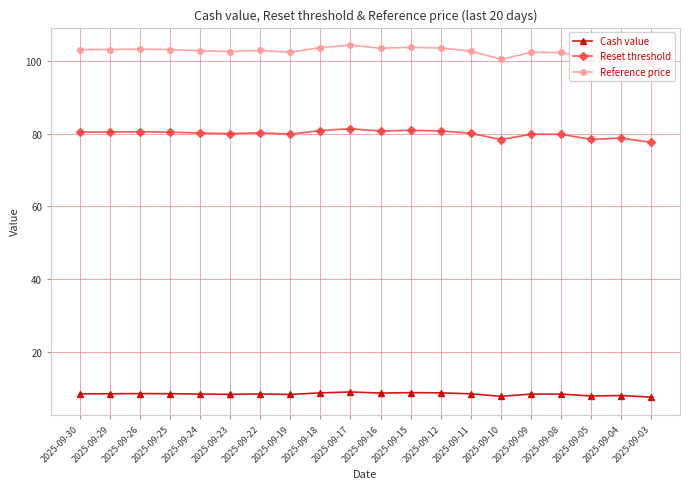

What is the sum of the Reference price values at 2025-09-15 and 2025-09-22?

206.5